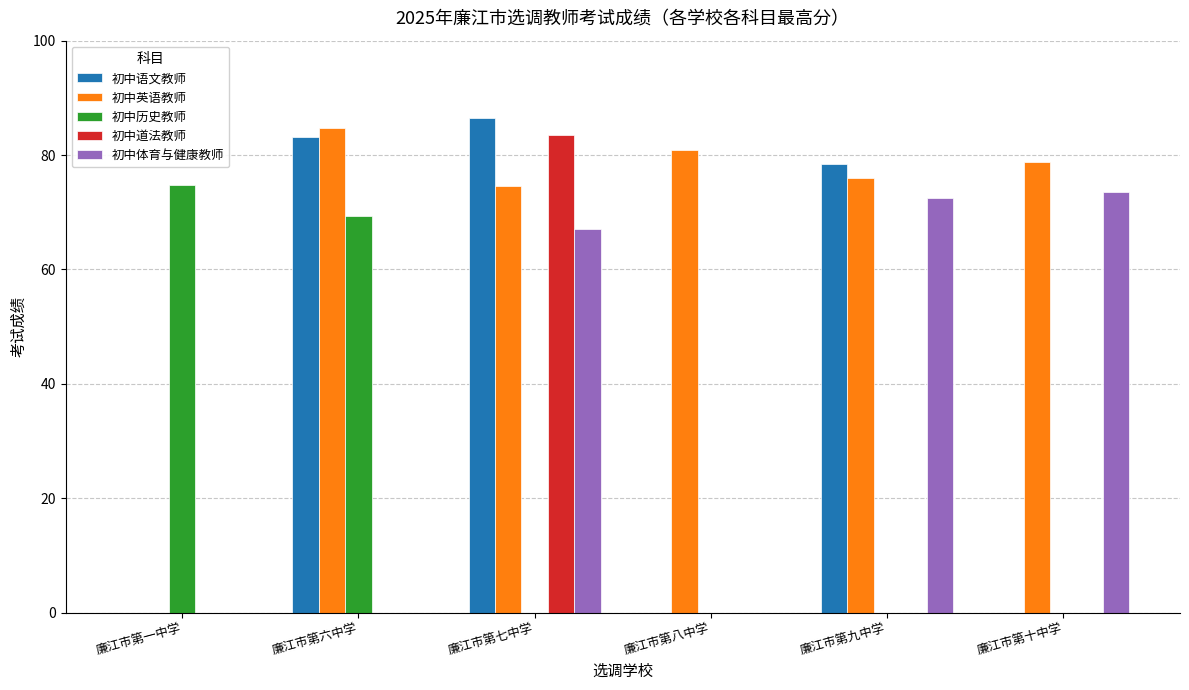

At which category is the sum across all series the highest?

廉江市第七中学